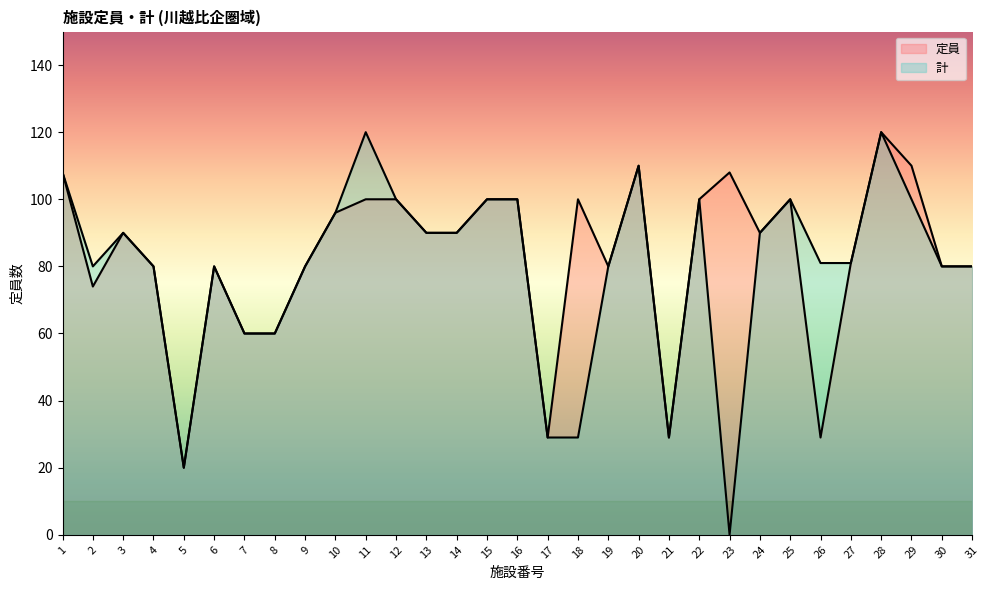

What is the difference between the maximum and minimum values in the 計 series?

120